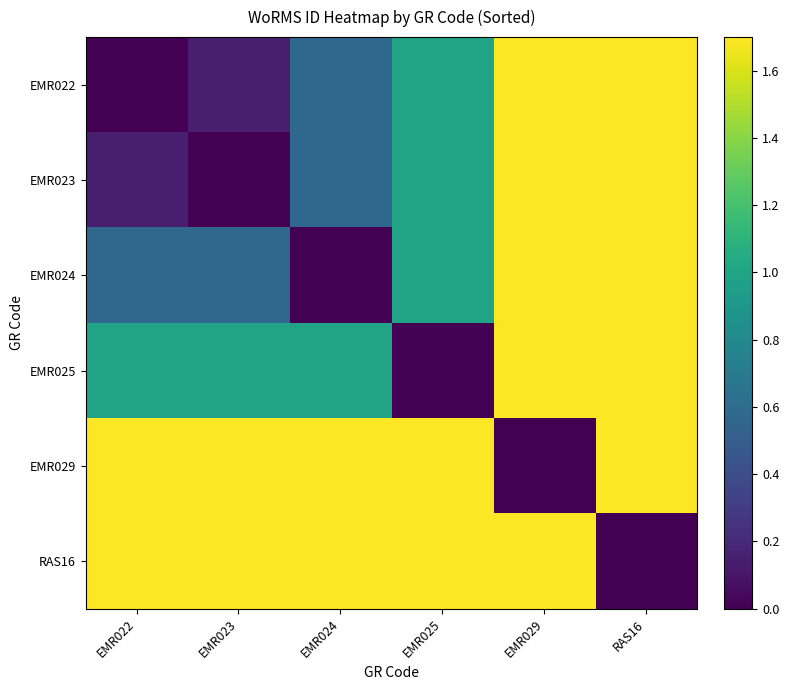

Reading right to left, extract all data points from this chart.

EMR022: RAS16=1.7	EMR029=1.7	EMR025=1.0	EMR024=0.6	EMR023=0.1	EMR022=0.0
EMR023: RAS16=1.7	EMR029=1.7	EMR025=1.0	EMR024=0.6	EMR023=0.0	EMR022=0.1
EMR024: RAS16=1.7	EMR029=1.7	EMR025=1.0	EMR024=0.0	EMR023=0.6	EMR022=0.6
EMR025: RAS16=1.7	EMR029=1.7	EMR025=0.0	EMR024=1.0	EMR023=1.0	EMR022=1.0
EMR029: RAS16=1.7	EMR029=0.0	EMR025=1.7	EMR024=1.7	EMR023=1.7	EMR022=1.7
RAS16: RAS16=0.0	EMR029=1.7	EMR025=1.7	EMR024=1.7	EMR023=1.7	EMR022=1.7